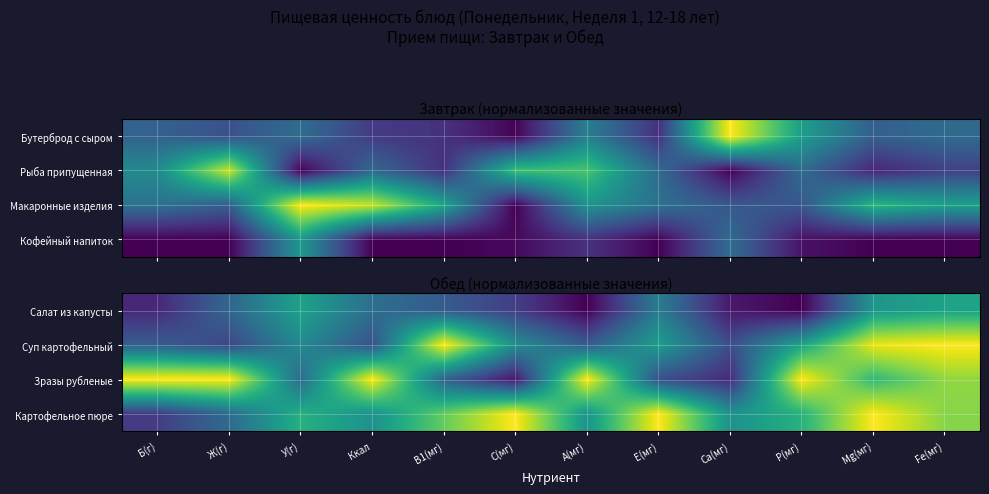

What is the spread (max minus min) of values at У(г)?

0.3